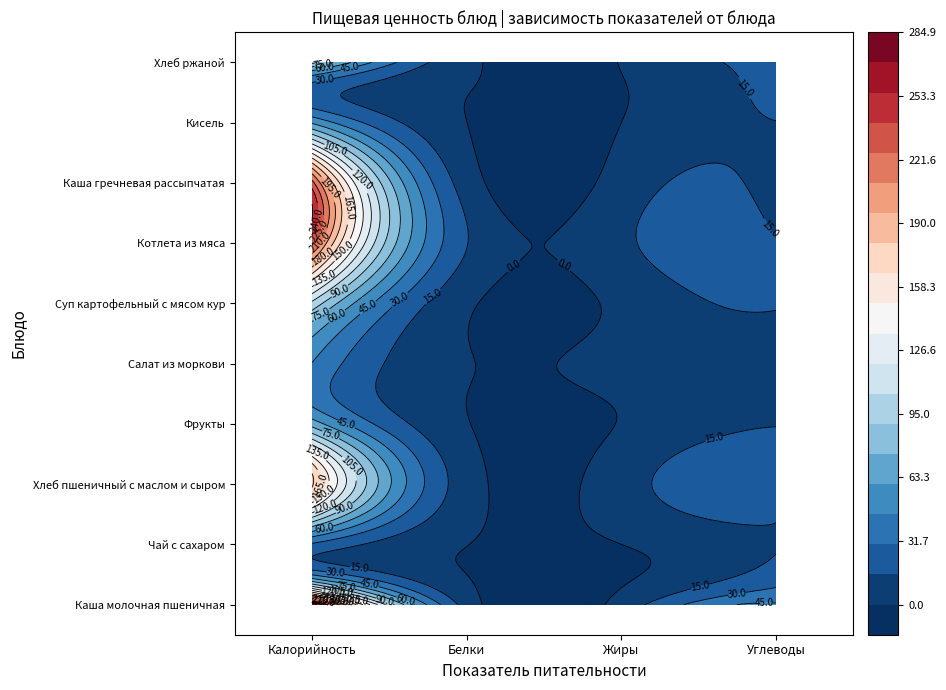

Which has a higher value, Углеводы or Жиры?

Углеводы